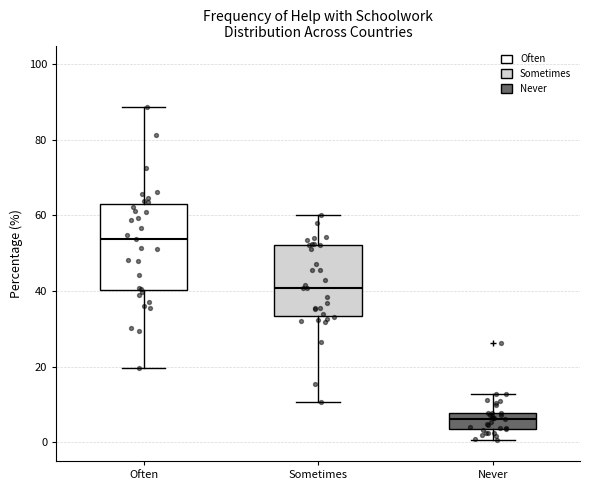

Reading left to right, transcribe this box plot: for each box, give where its median line is, the range the box spans, and where its two whiskers end, as read against the y-axis. The values are not printed on the chart, so give them approximately, as read against the axis.

Often: median 54, box 40 to 62, whiskers 20 to 88
Sometimes: median 40, box 34 to 52, whiskers 10 to 60
Never: median 6, box 4 to 8, whiskers 0 to 12